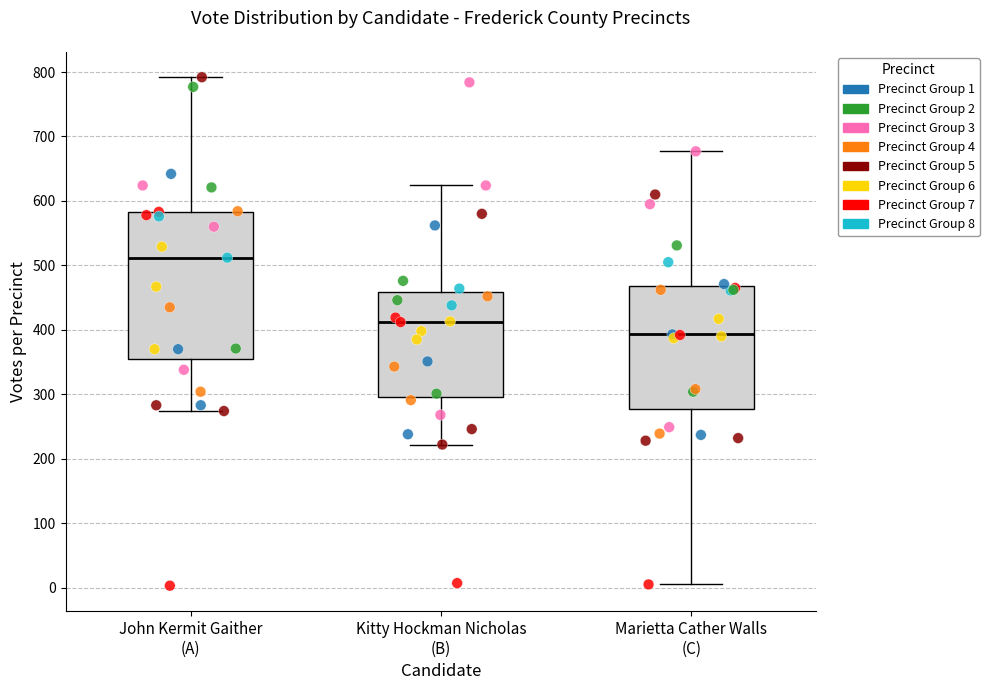

Reading left to right, transcribe this box plot: for each box, give where its median line is, the range the box spans, and where its two whiskers end, as read against the y-axis. The values are not printed on the chart, so give them approximately, as read against the axis.

John Kermit Gaither (A): median 510, box 350 to 580, whiskers 270 to 790
Kitty Hockman Nicholas (B): median 410, box 300 to 460, whiskers 220 to 620
Marietta Cather Walls (C): median 390, box 280 to 470, whiskers 10 to 680